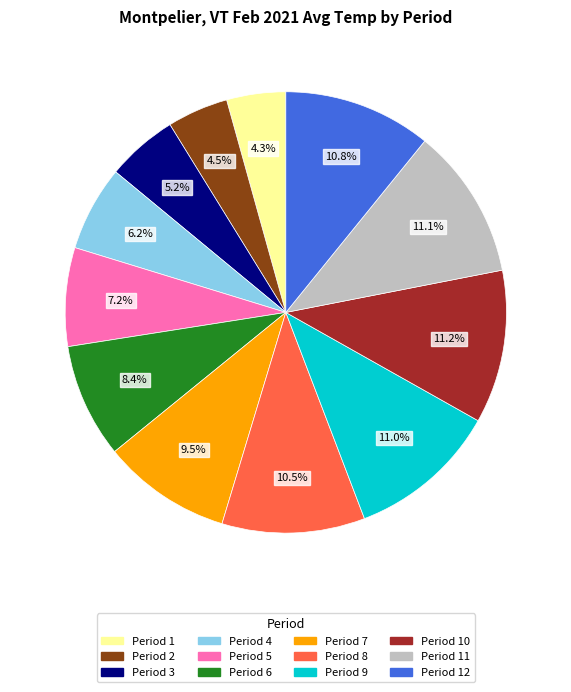

Is there a majority slice in this chart?

No